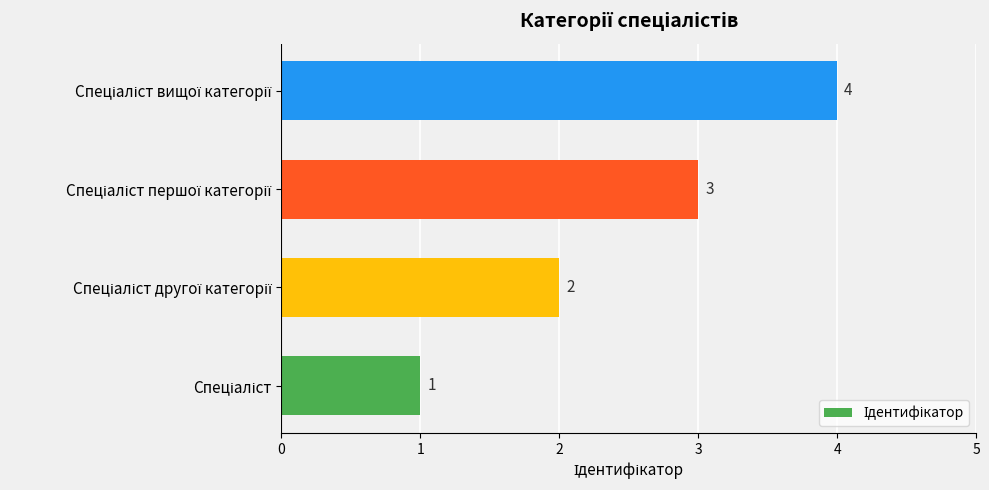

What is the difference between the maximum and minimum values?

3